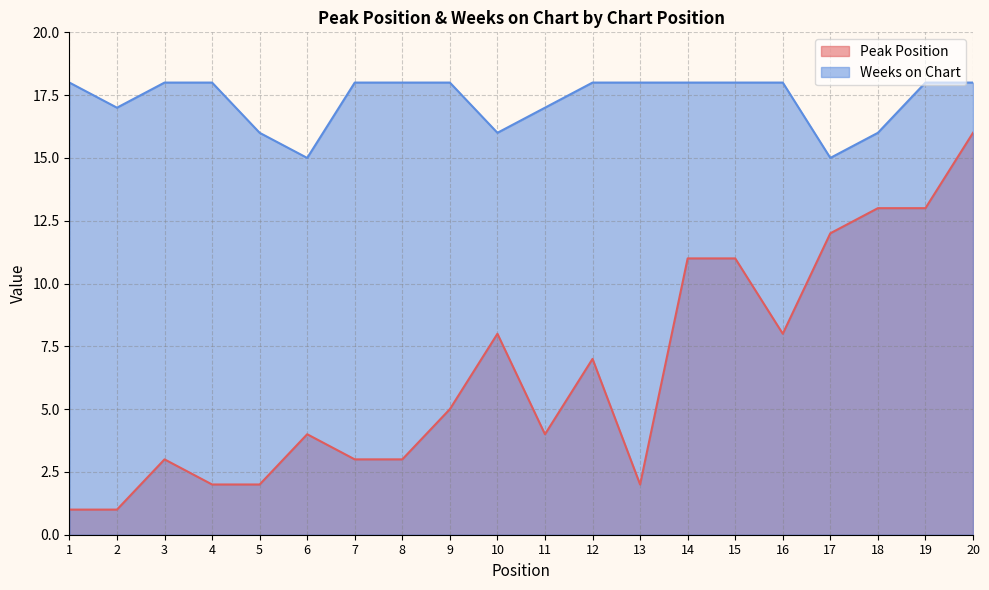

True or false: Peak Position and Weeks on Chart cross at least once.

False